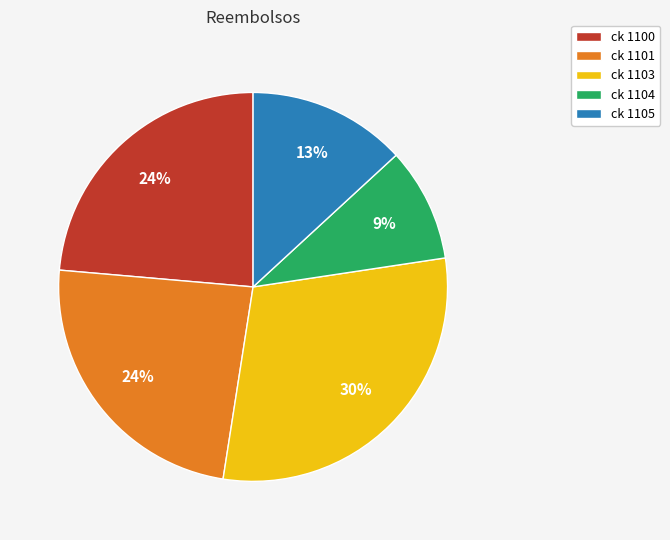

Which category has the smallest portion of the pie?

ck 1104